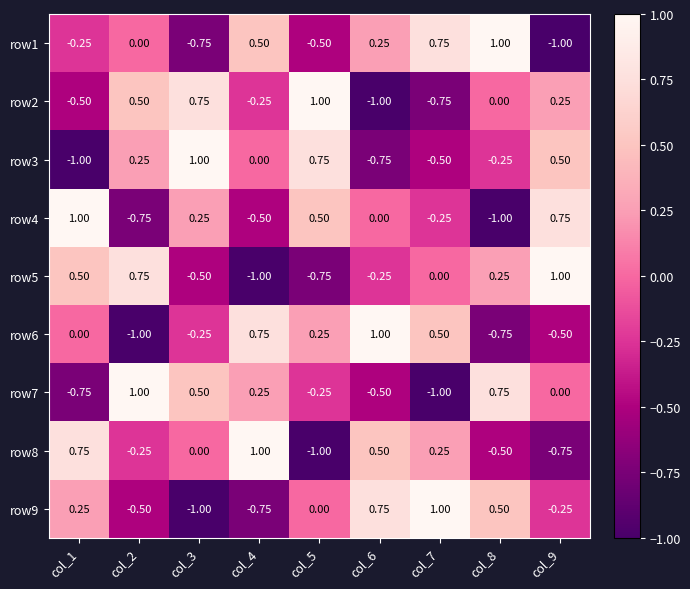

How many values in the row2 series are below 0?

4